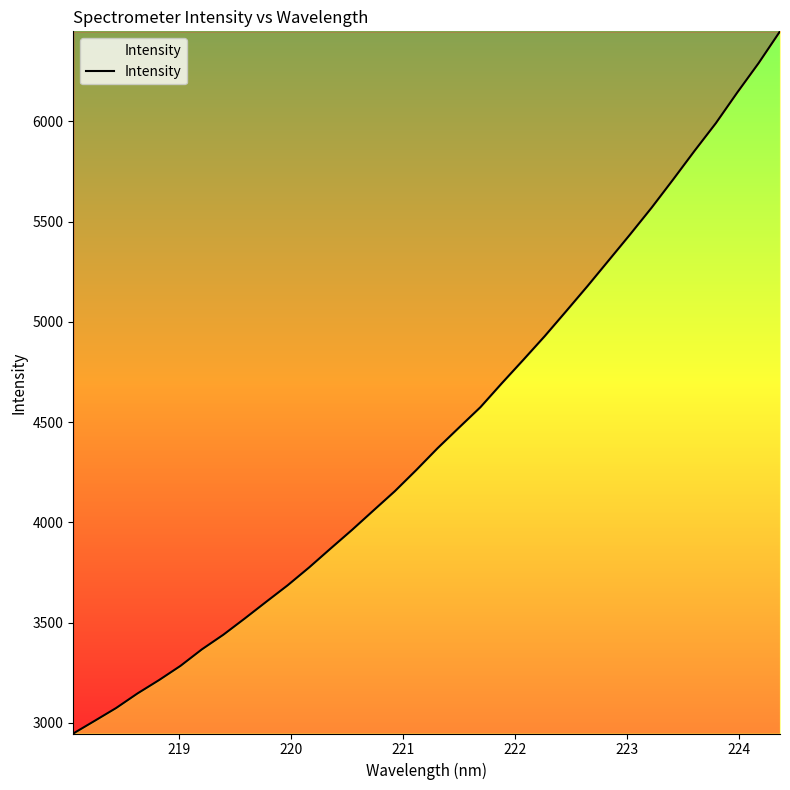

What is the minimum value shown in the chart?

2947.0